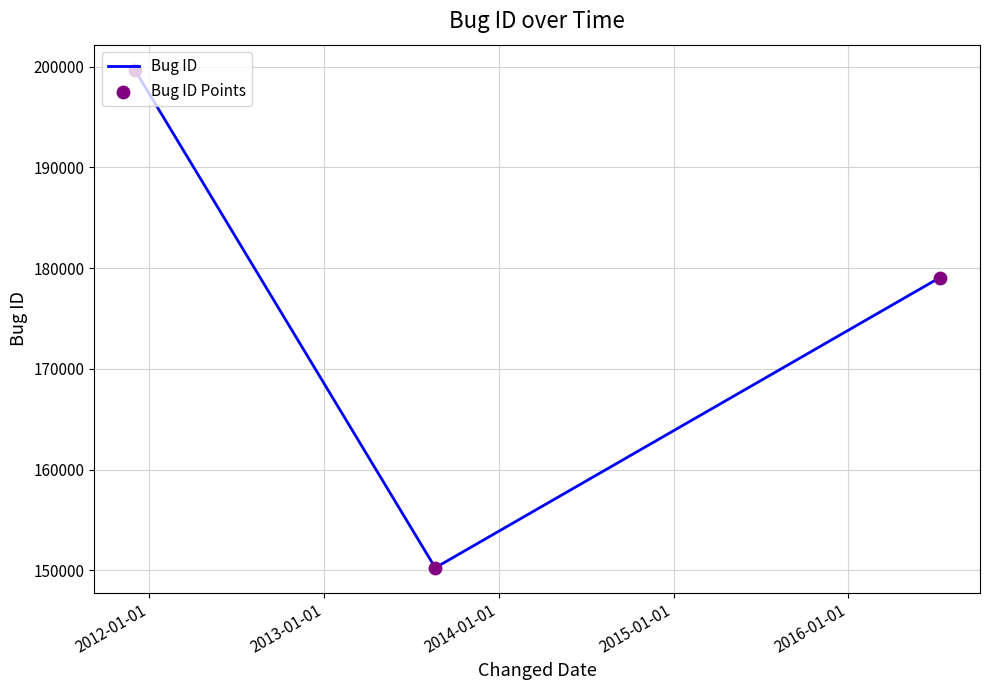

What is the minimum value shown in the chart?

150251